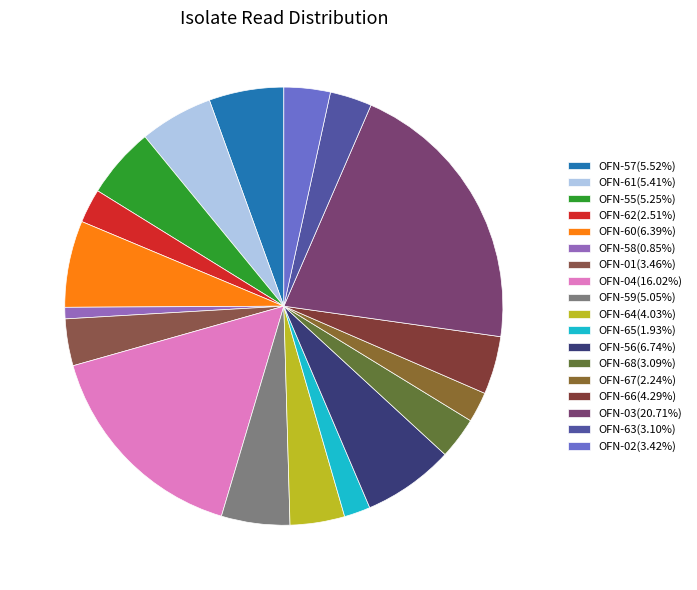

What percentage is the OFN-58 slice, to the nearest percent?

1%